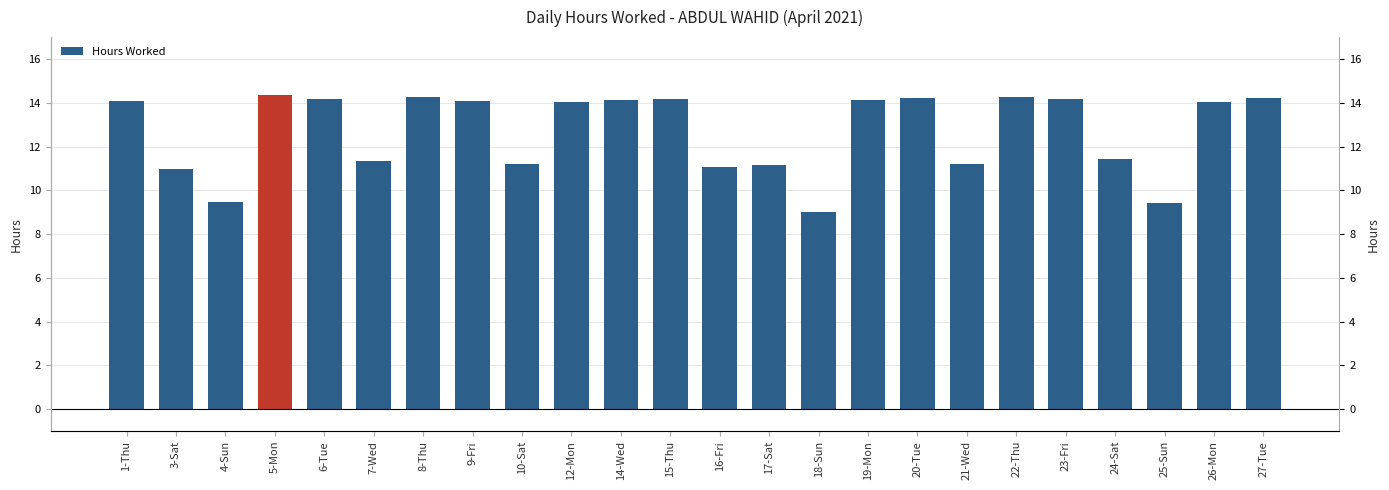

Which category has the highest value across all series?

5-Mon